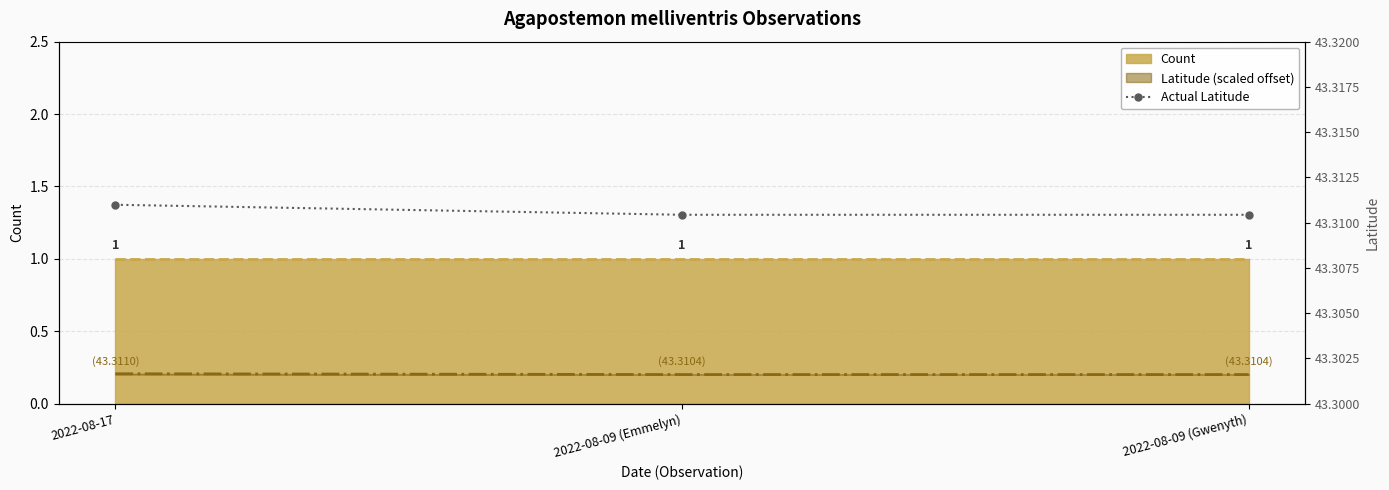

What is the maximum value shown in the chart?

43.3